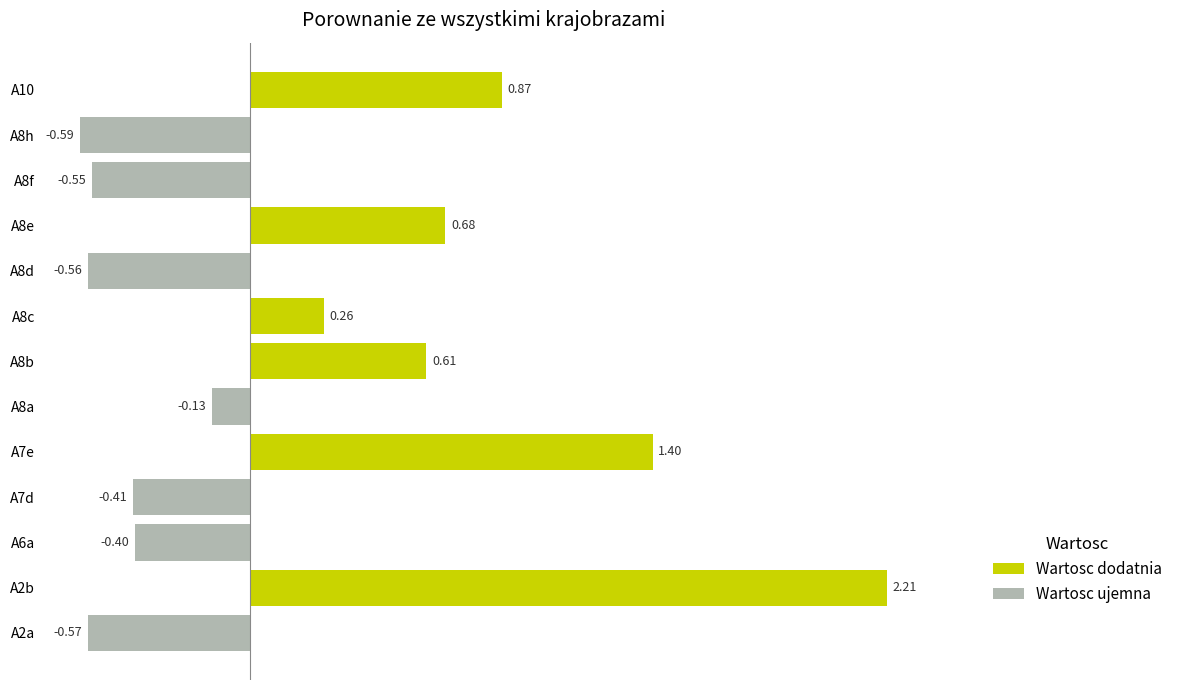

List the labels in order of value, smallest first.

A8h, A2a, A8d, A8f, A7d, A6a, A8a, A8c, A8b, A8e, A10, A7e, A2b